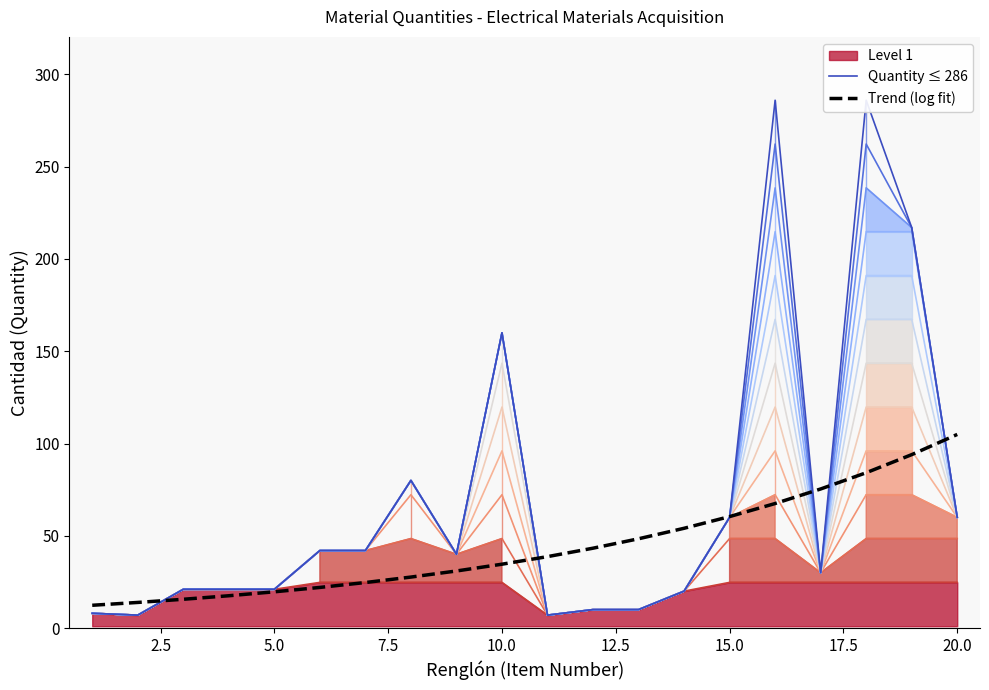

Is it true that Level 1 equals 9.9 at 20.0?

False